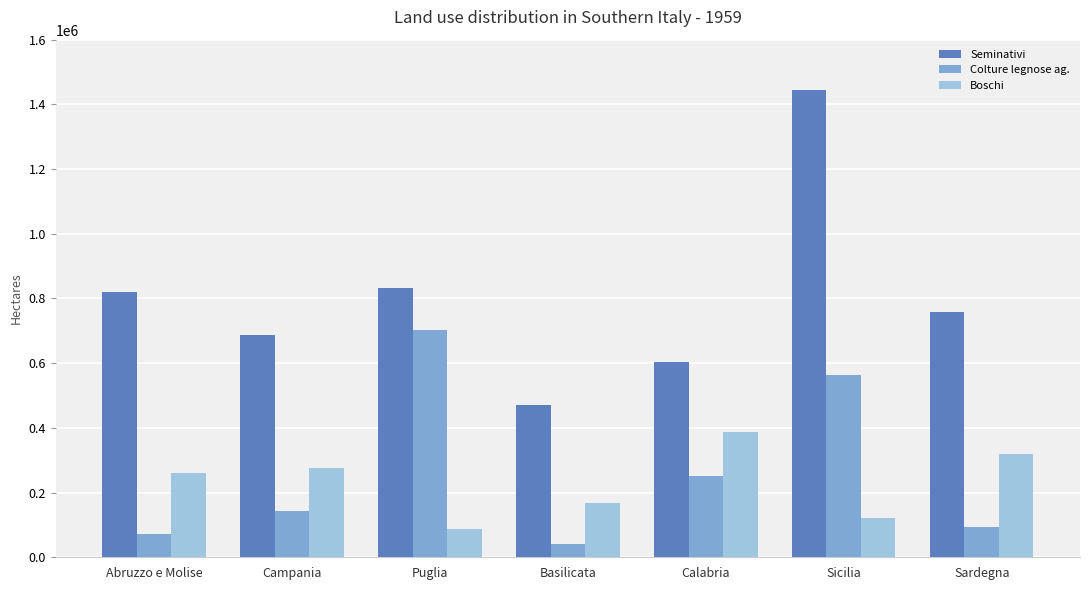

Is the value of Seminativi at Abruzzo e Molise greater than the value of Boschi at Abruzzo e Molise?

Yes